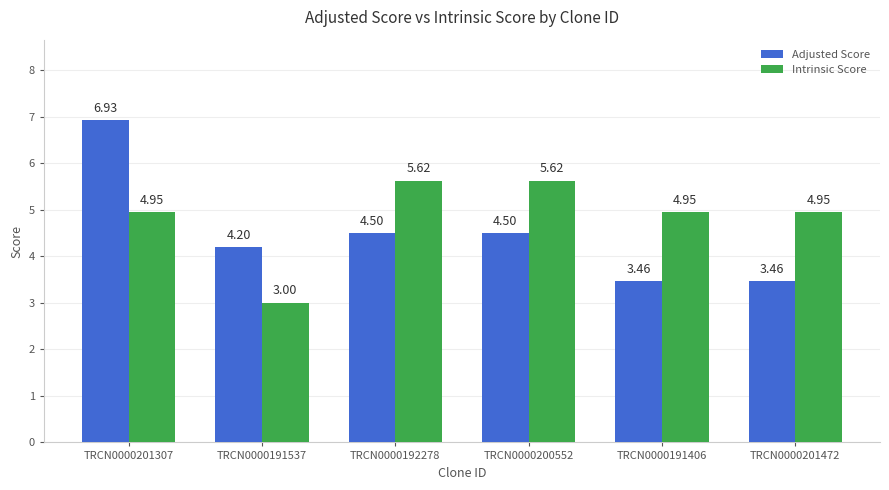

What is the average value of the Adjusted Score series?

4.5